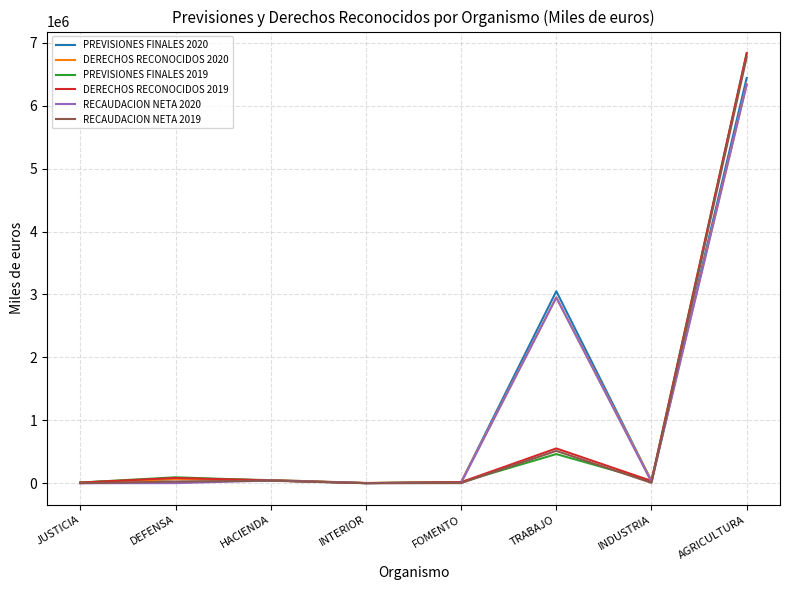

The value of PREVISIONES FINALES 2019 at AGRICULTURA is 6827099. True or false?

True